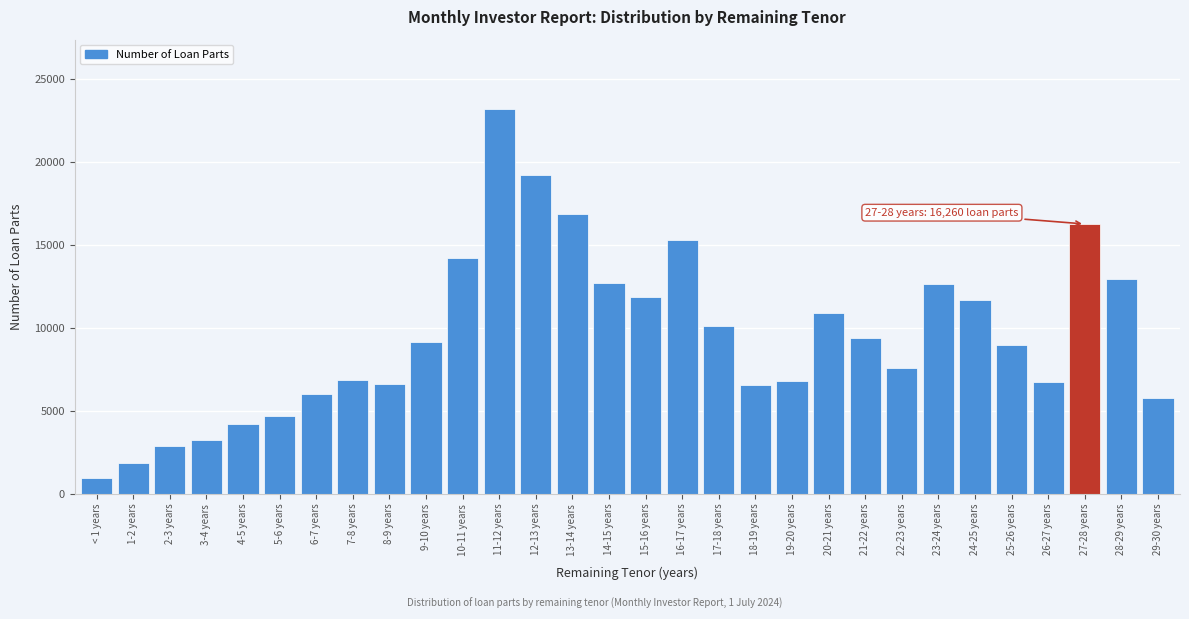

What value does the data have at 29-30 years, to the nearest 10?

5770